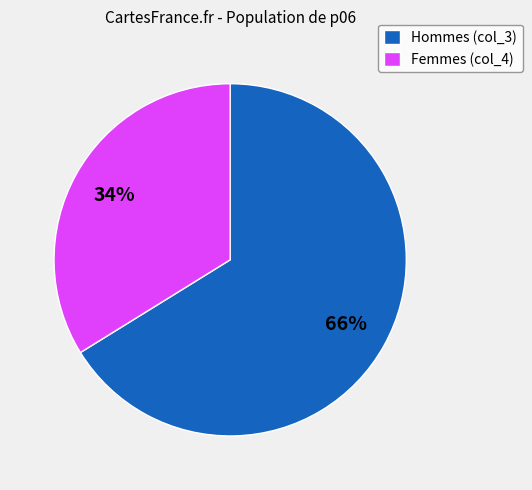

Does any single category account for the majority?

Yes